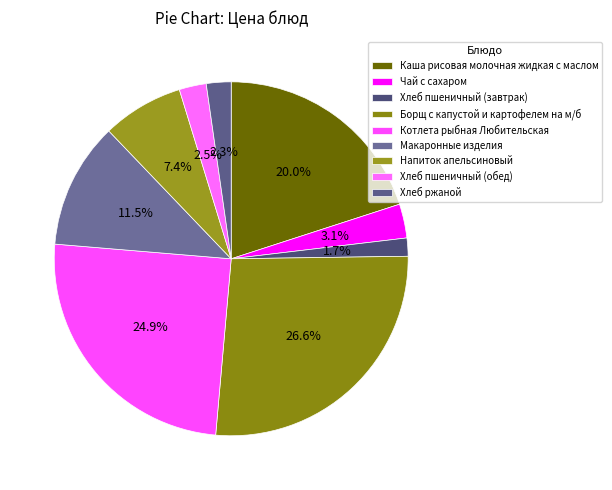

Count the number of slices in the pie.

9